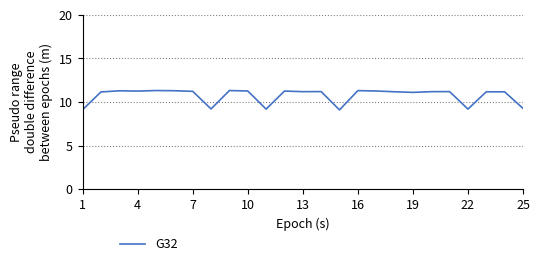

What is the greatest value displayed?

11.3